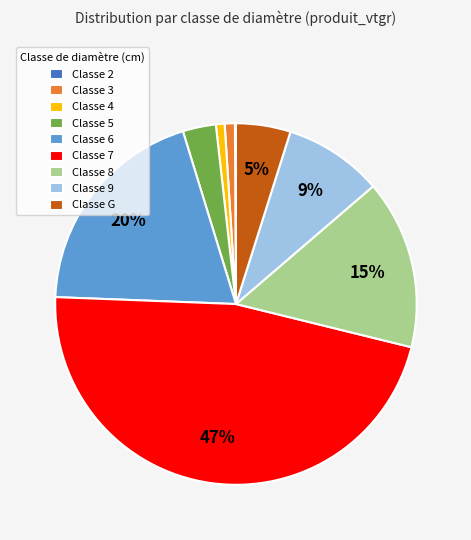

Do Classe 9 and Classe 7 together represent more than half of the pie?

Yes